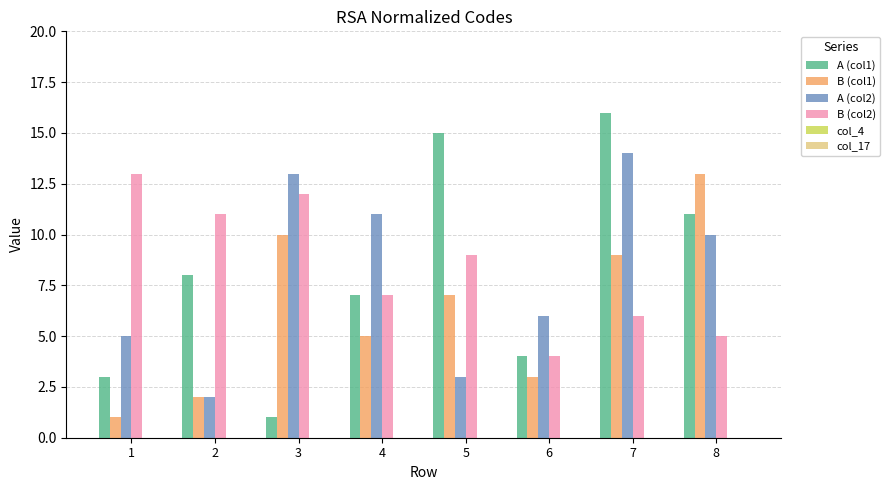

List the labels in order of A (col2) value, smallest first.

2, 5, 1, 6, 8, 4, 3, 7